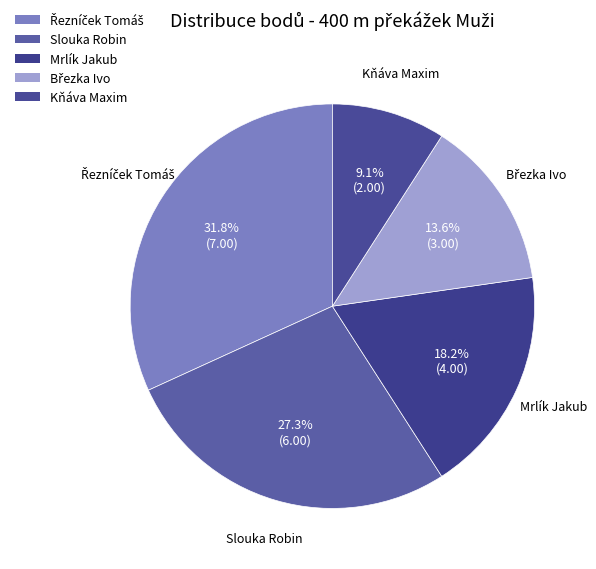

The Mrlík Jakub slice represents 24% of the pie. True or false?

False